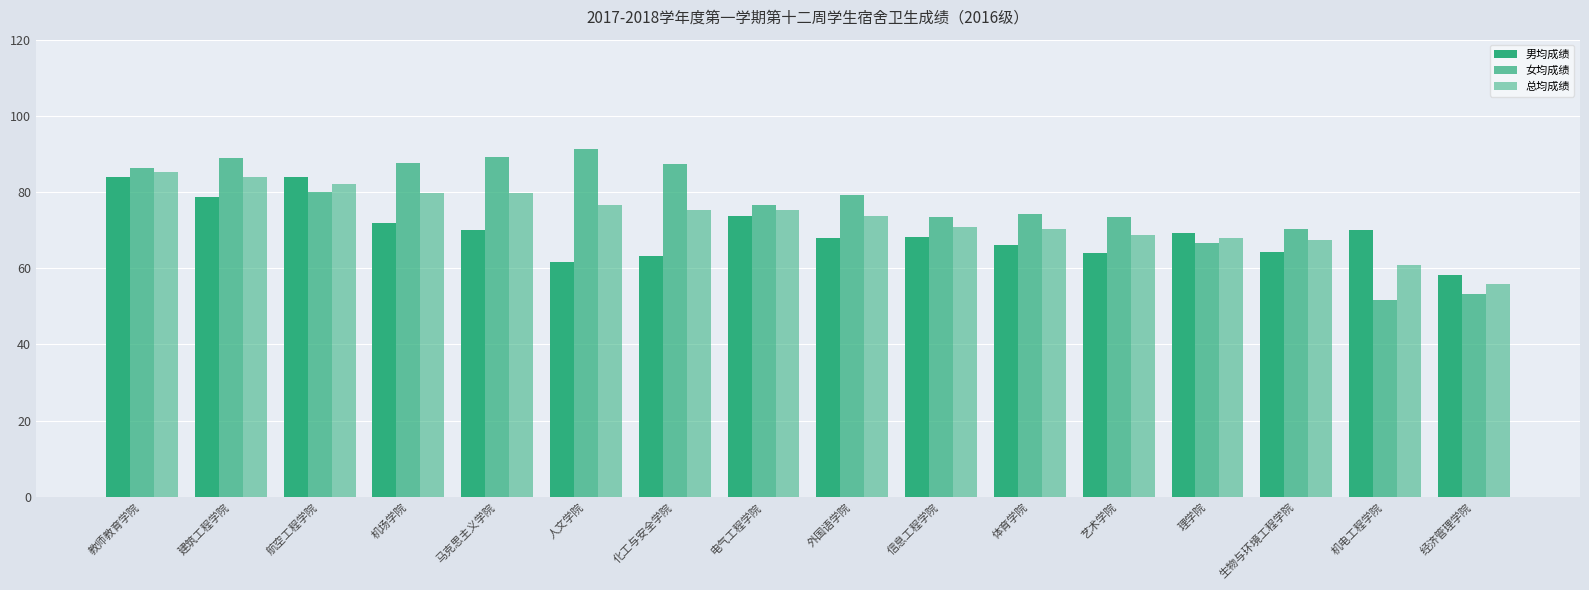

What is the average value of the 女均成绩 series?

76.9